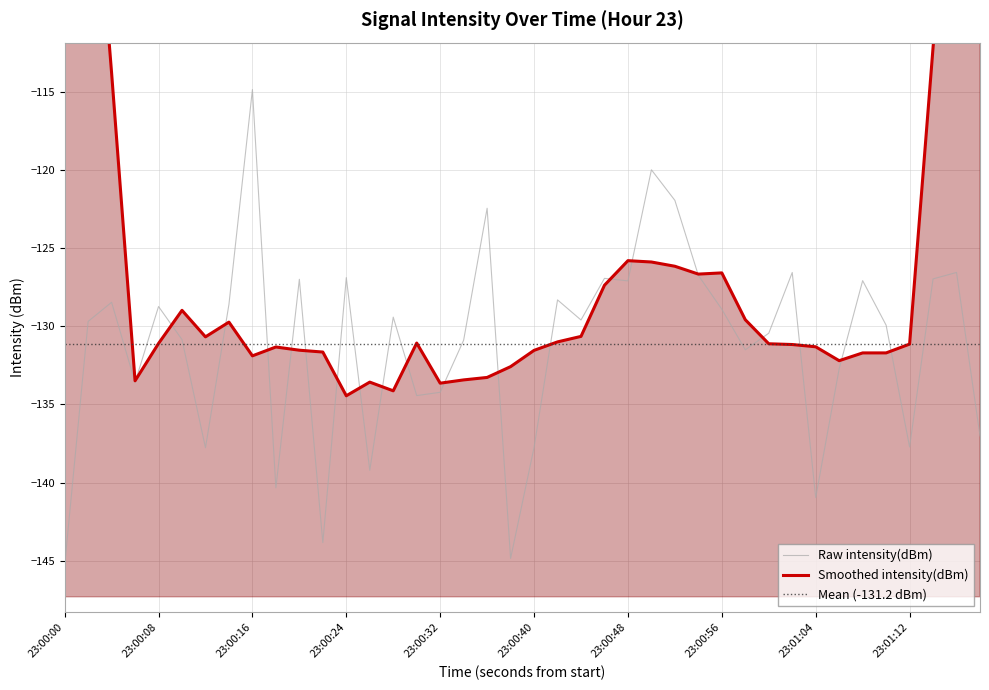

The Raw intensity(dBm) series shows -128.7 at 23:00:08. True or false?

True